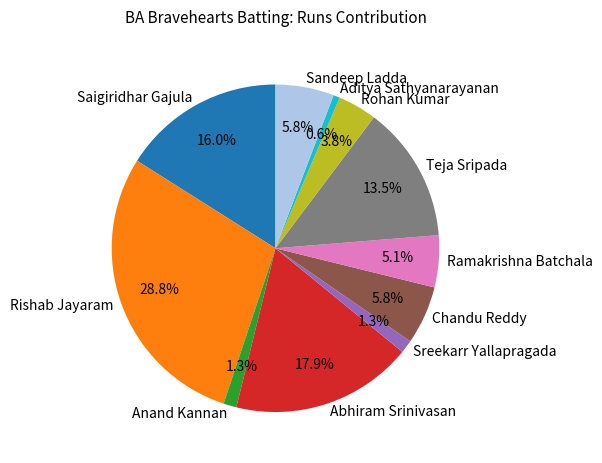

Is there any slice that represents more than half of the pie?

No